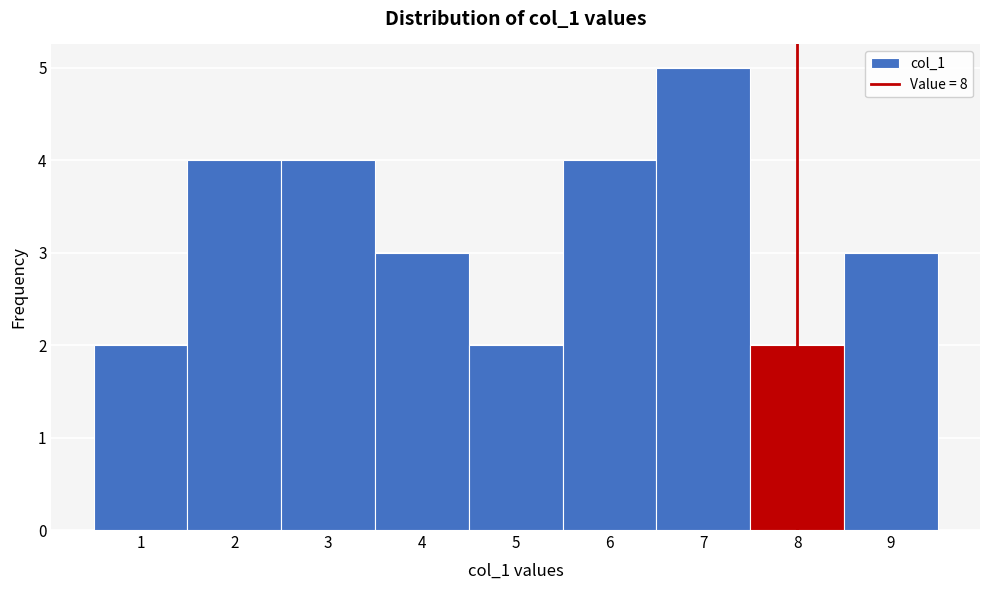

Which range on the x-axis has the tallest bar?

6.5 to 7.5